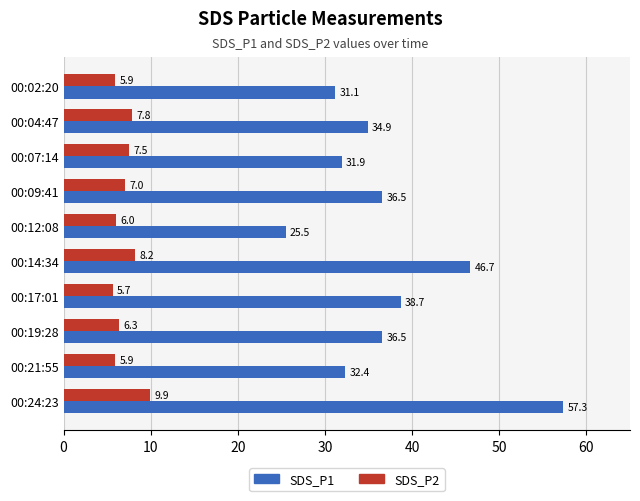

At which label does SDS_P1 reach its peak?

00:24:23